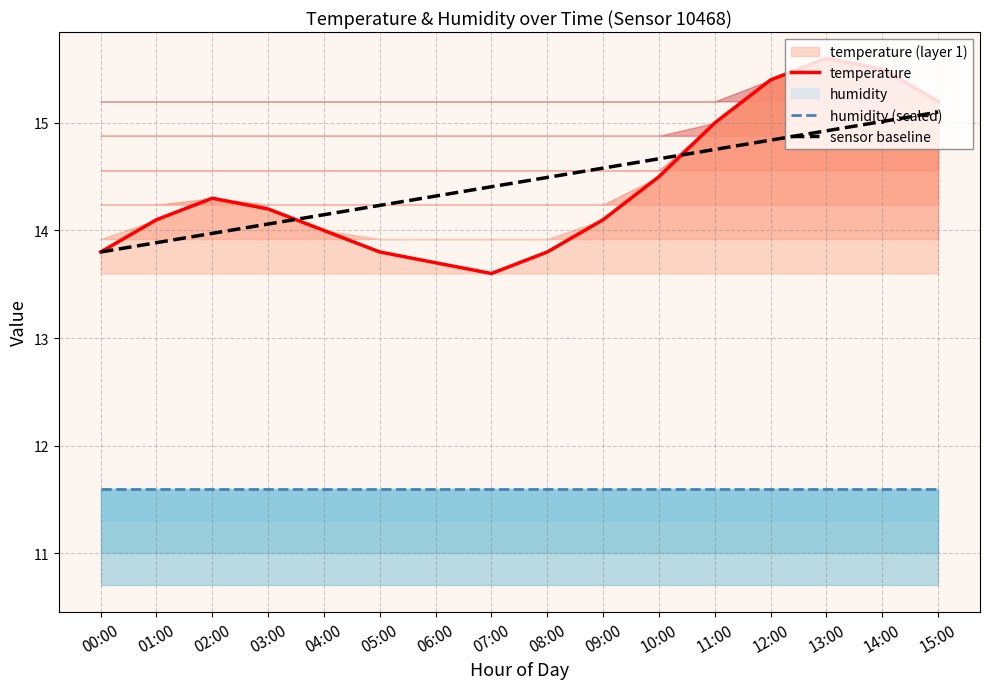

List the labels in order of sensor baseline value, largest first.

15:00, 14:00, 13:00, 12:00, 11:00, 10:00, 09:00, 08:00, 07:00, 06:00, 05:00, 04:00, 03:00, 02:00, 01:00, 00:00